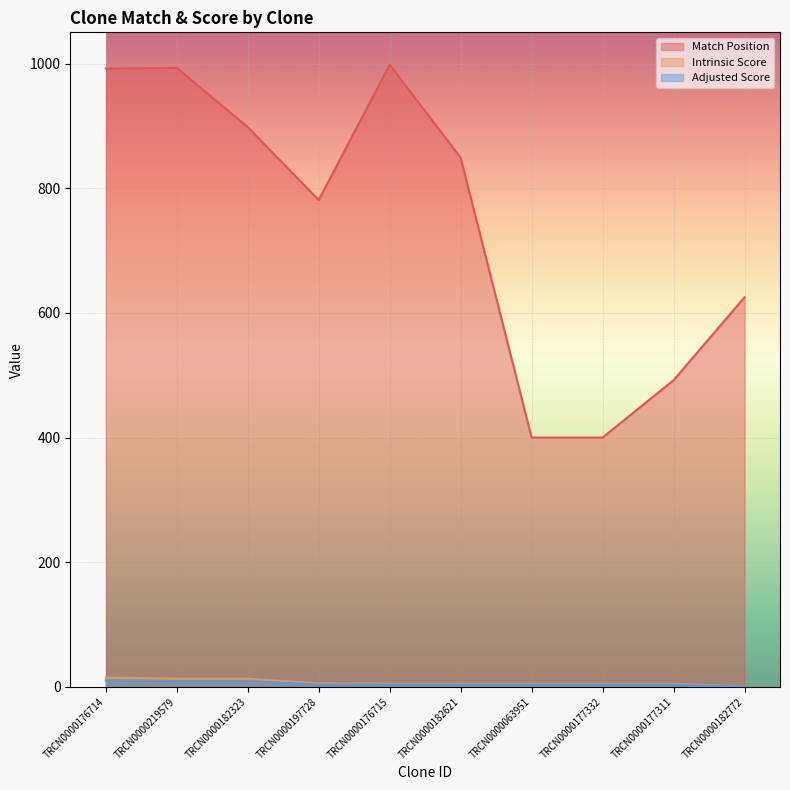

True or false: Adjusted Score and Intrinsic Score cross at least once.

False